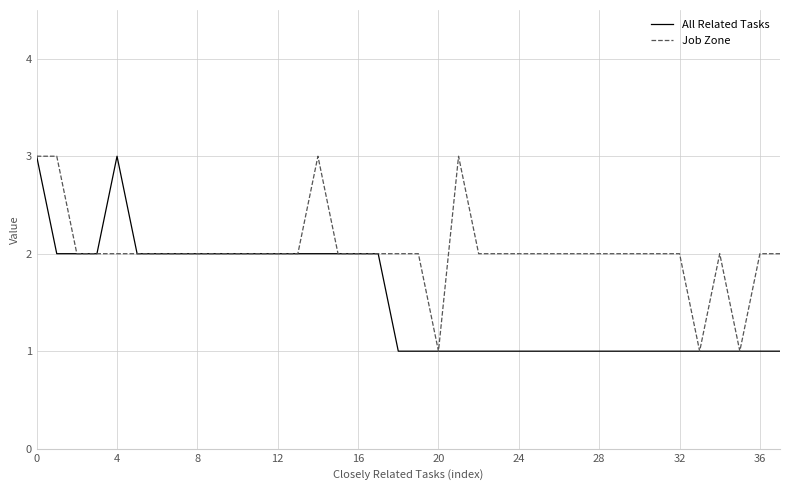

List the series in order of their overall mean, highest first.

Job Zone, All Related Tasks